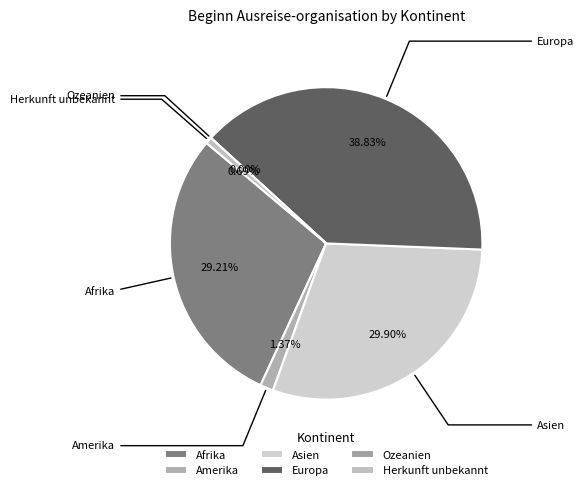

Rank the categories by value from highest to lowest.

Europa, Asien, Afrika, Amerika, Herkunft unbekannt, Ozeanien